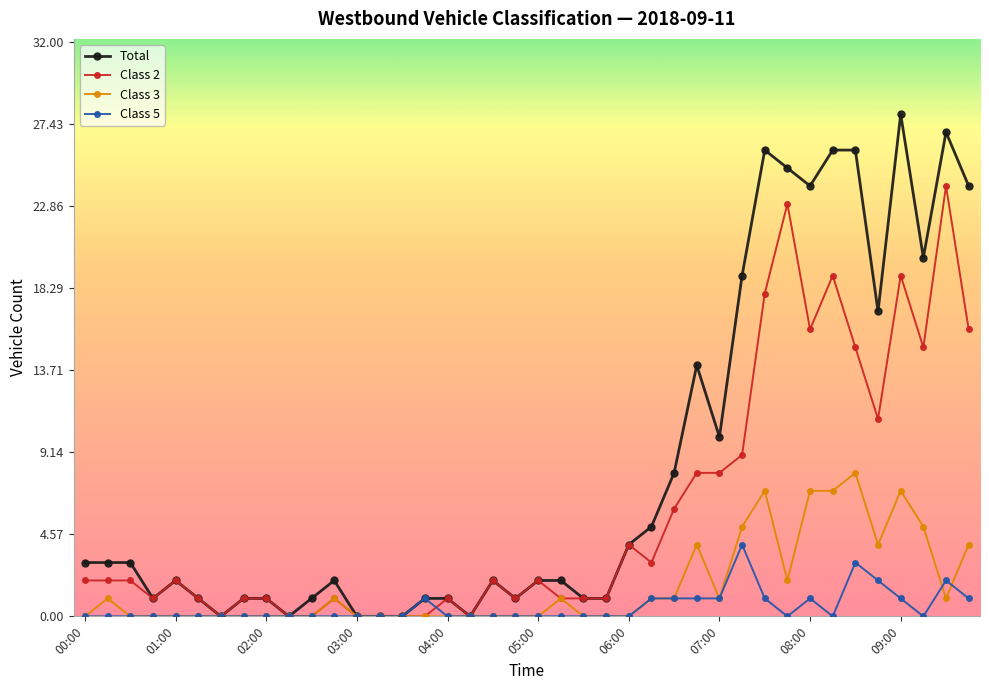

Which series has the widest spread of values?

Total